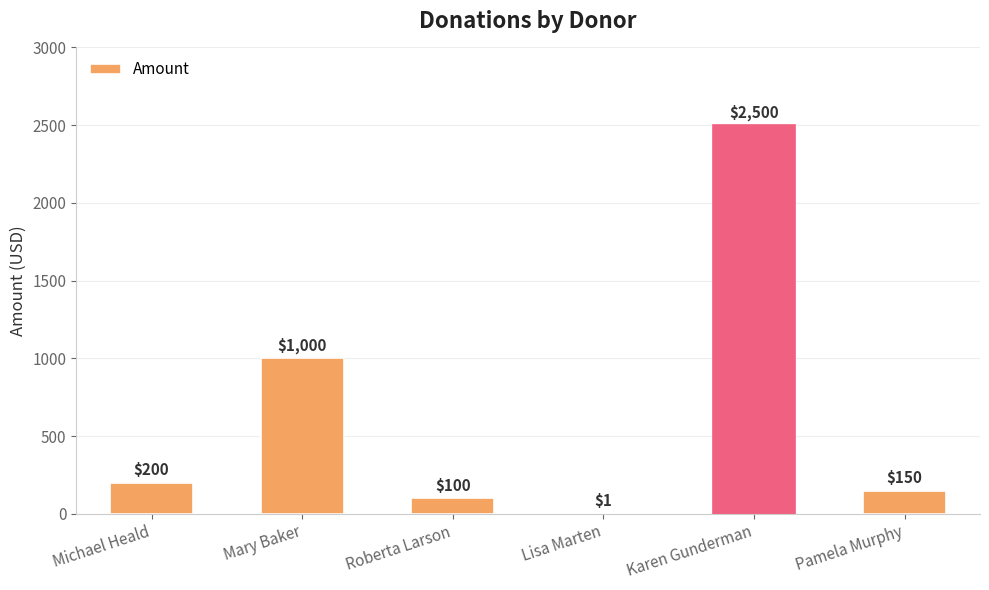

True or false: the data shows 150 at Pamela Murphy.

True